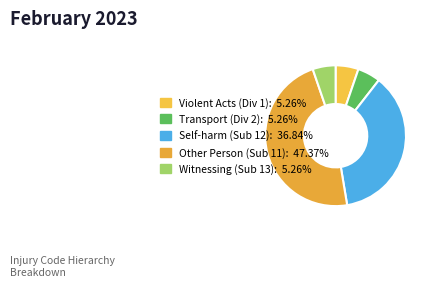

Does any single category account for the majority?

No